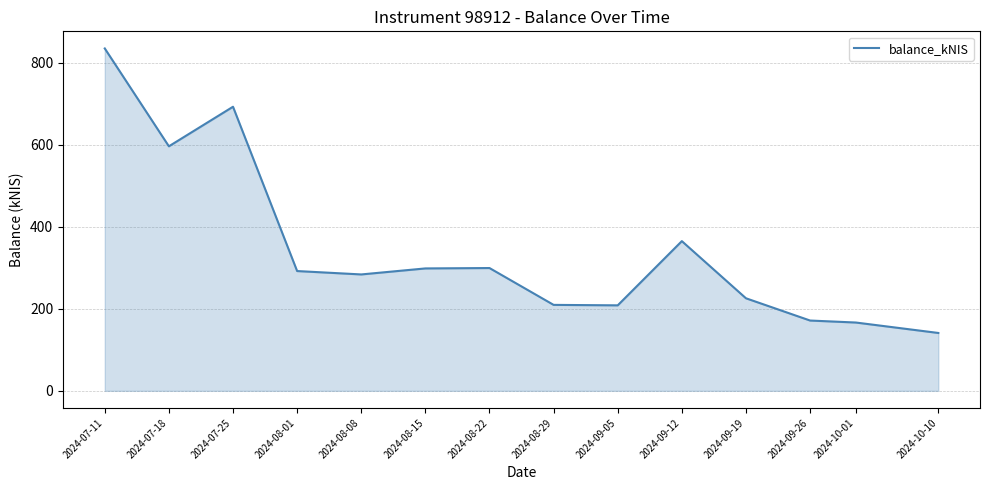

What is the greatest value displayed?

834.8